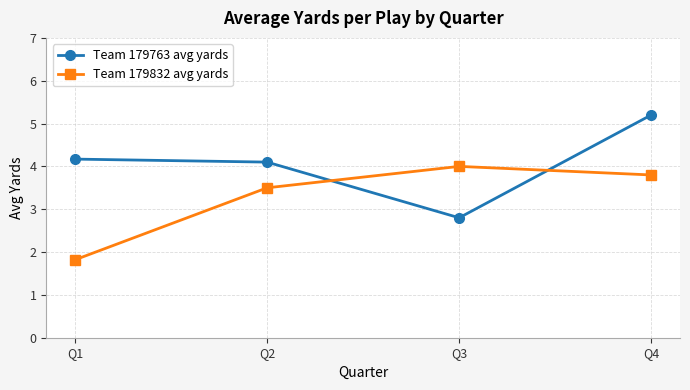

Count the number of data series in this chart.

2